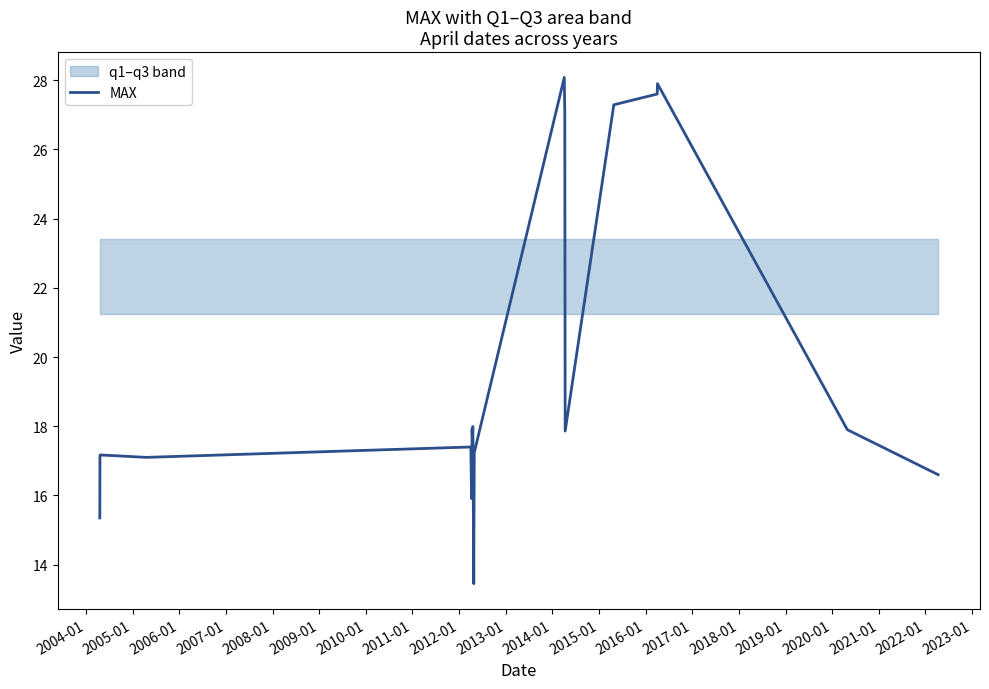

What is the highest value of the MAX series?

28.1